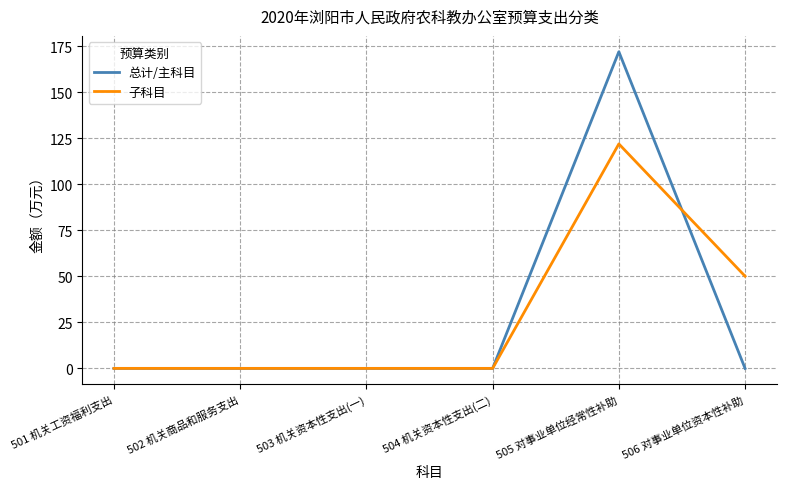

Between 505 对事业单位经常性补助 and 506 对事业单位资本性补助, which series saw the biggest shift?

总计/主科目